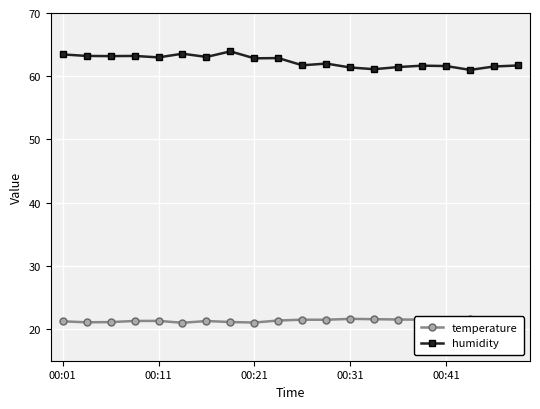

What is the sum of all temperature values?

426.9